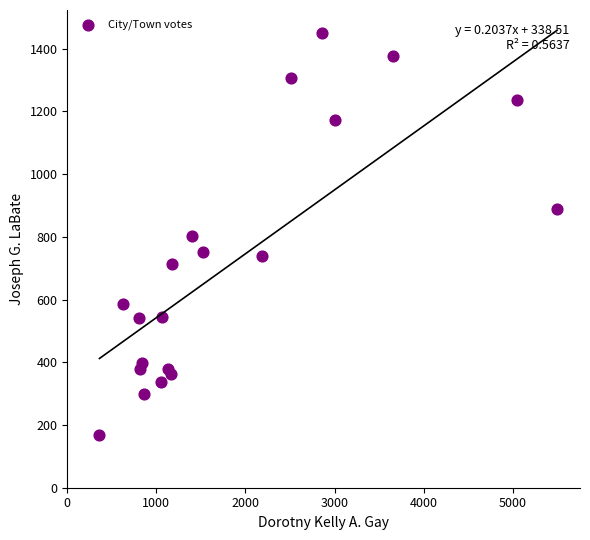

What is the range of Y values (max minus min)?

1282